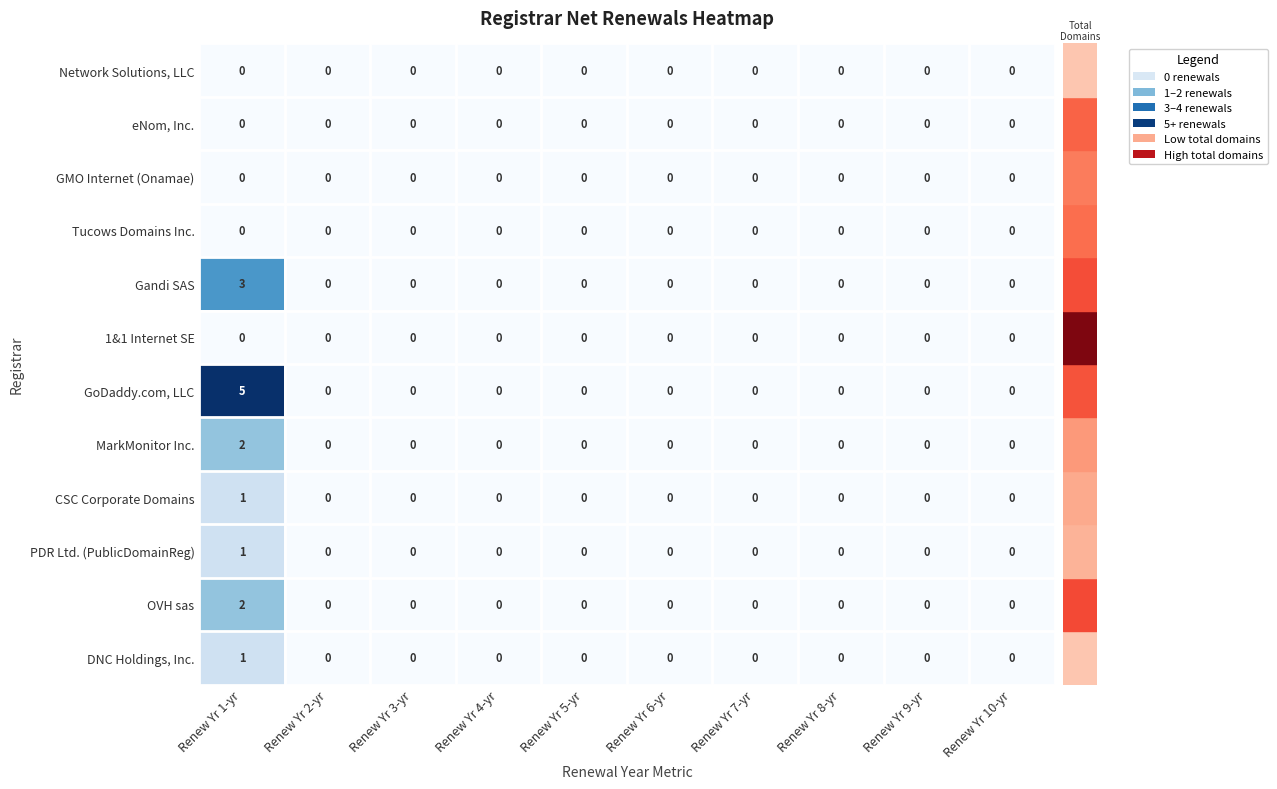

Which series has the widest spread of values?

GoDaddy.com, LLC